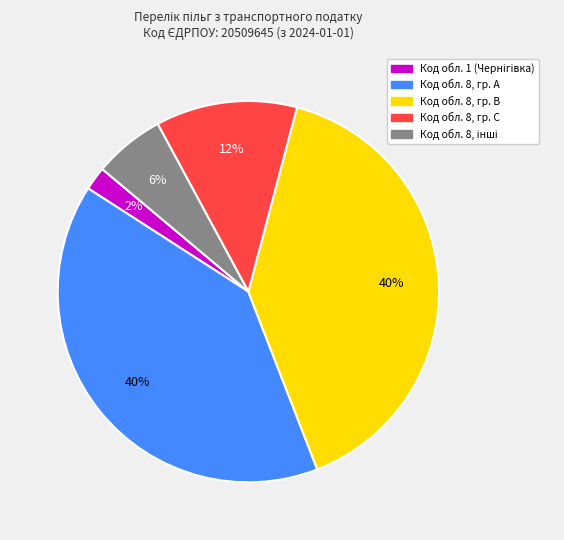

Does any single category account for the majority?

No